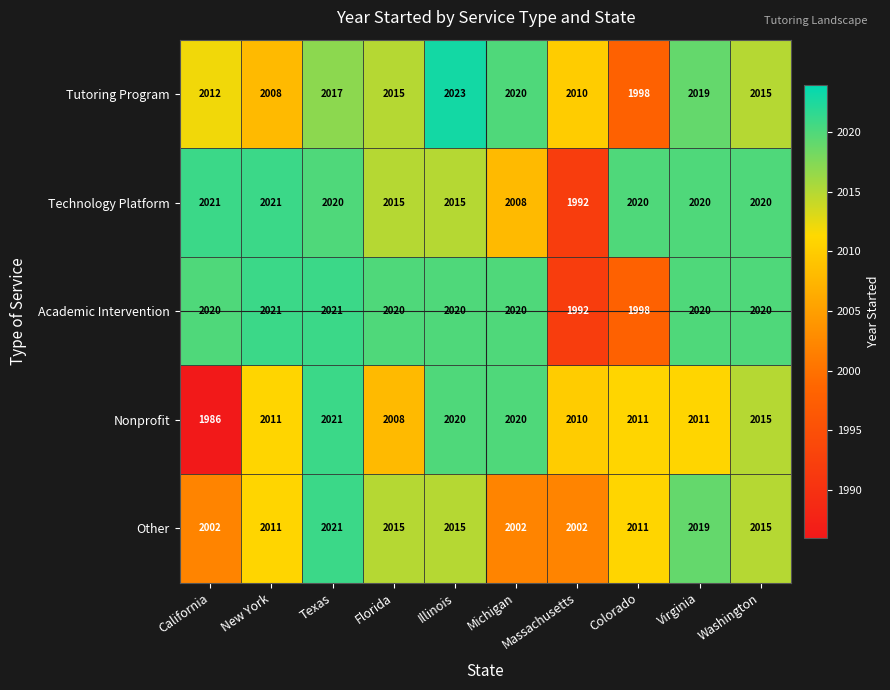

How many categories are shown in the chart?

10